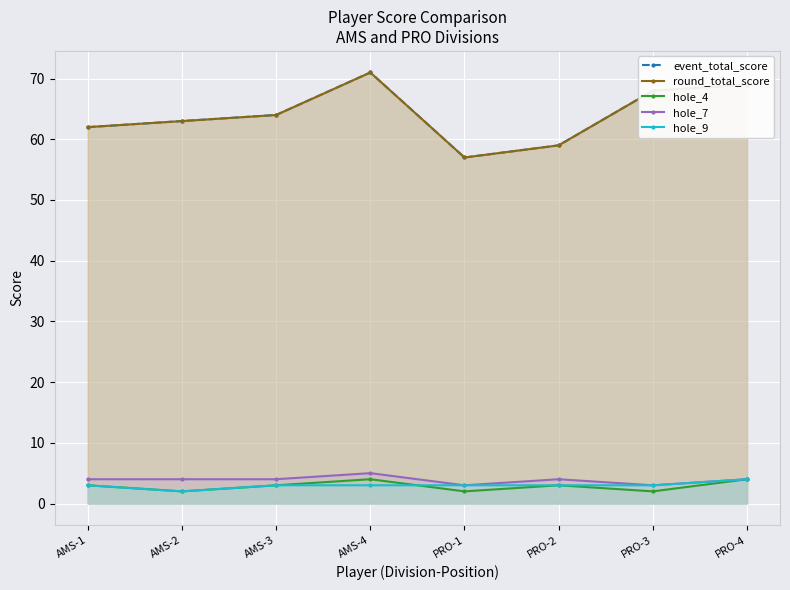

The value of event_total_score at AMS-4 is 71. True or false?

True